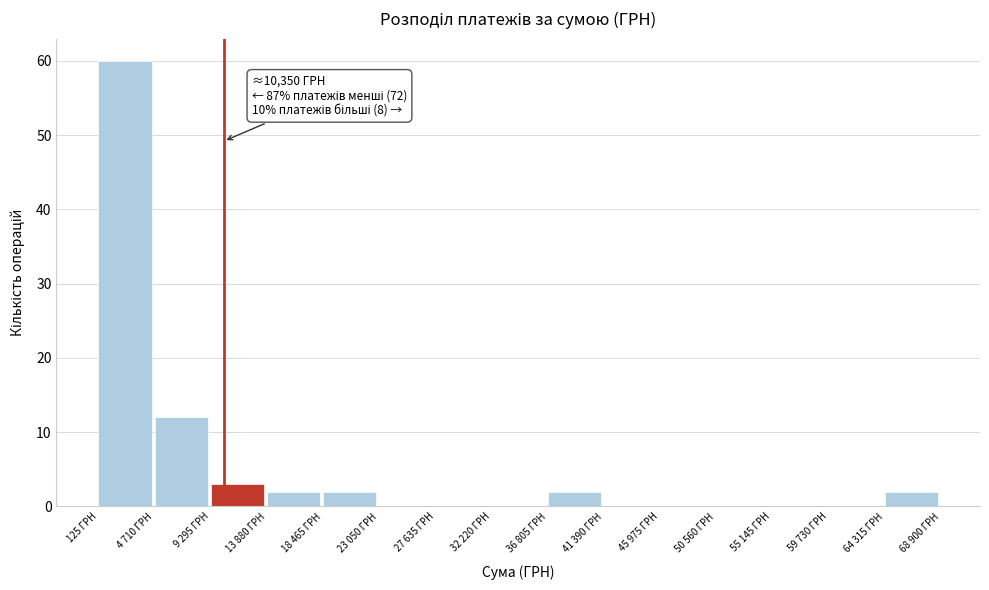

Reading right to left, transcribe all the data shown in this chart.

64 315 ГРН=2	59 730 ГРН=0	55 145 ГРН=0	50 560 ГРН=0	45 975 ГРН=0	41 390 ГРН=0	36 805 ГРН=2	32 220 ГРН=0	27 635 ГРН=0	23 050 ГРН=0	18 465 ГРН=2	13 880 ГРН=2	9 295 ГРН=3	4 710 ГРН=12	125 ГРН=60